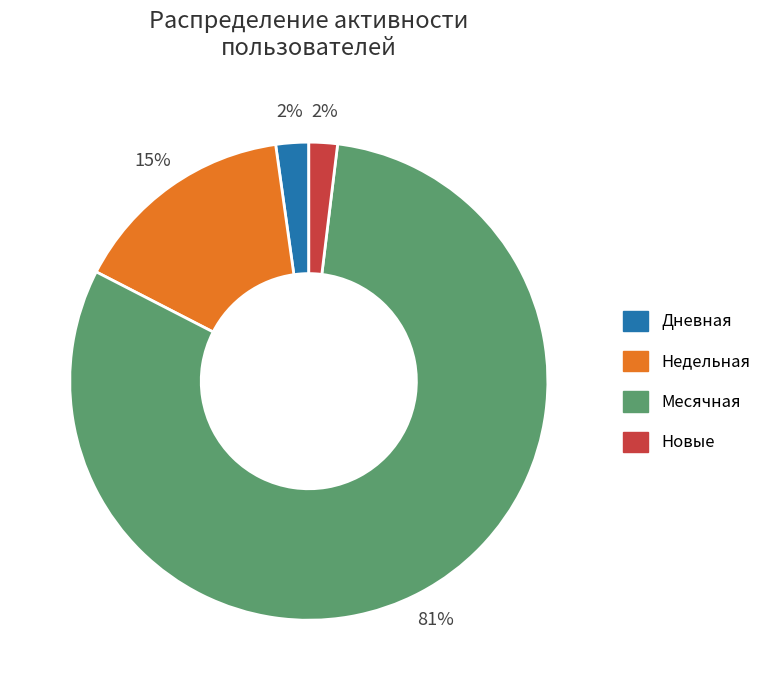

Is it true that Месячная is 81% of the pie?

True